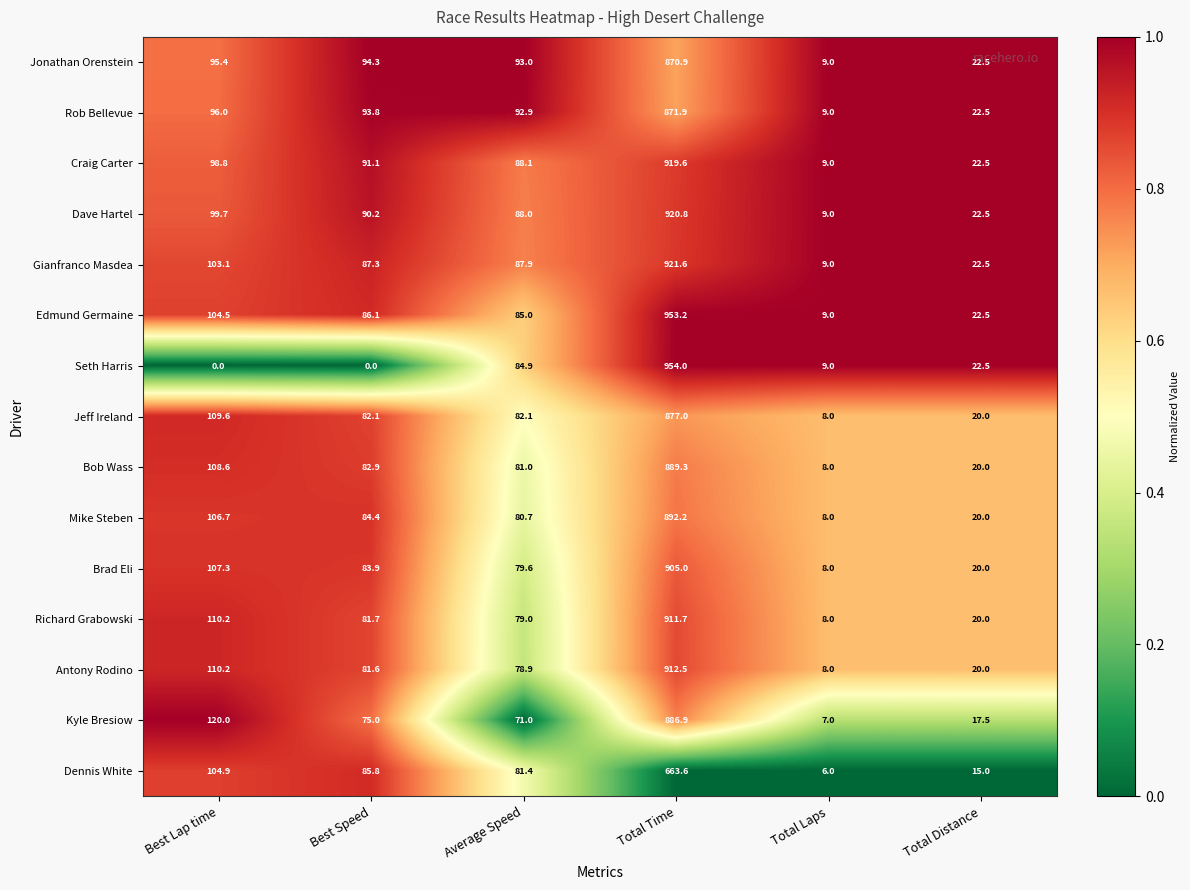

Which label corresponds to the largest value in the chart?

Total Time